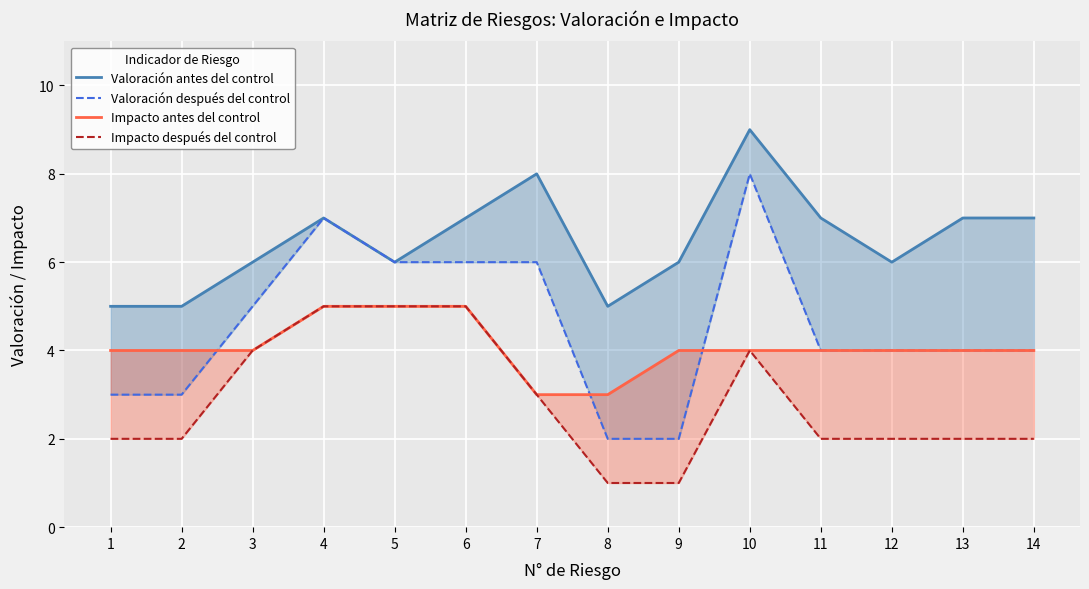

What is the difference between the maximum and minimum values in the Impacto antes del control series?

2